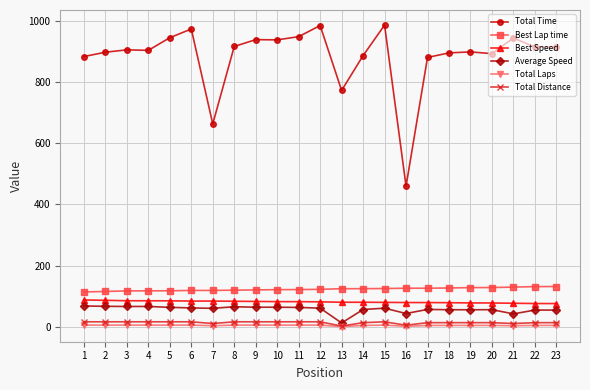

What is the maximum value shown in the chart?

986.0